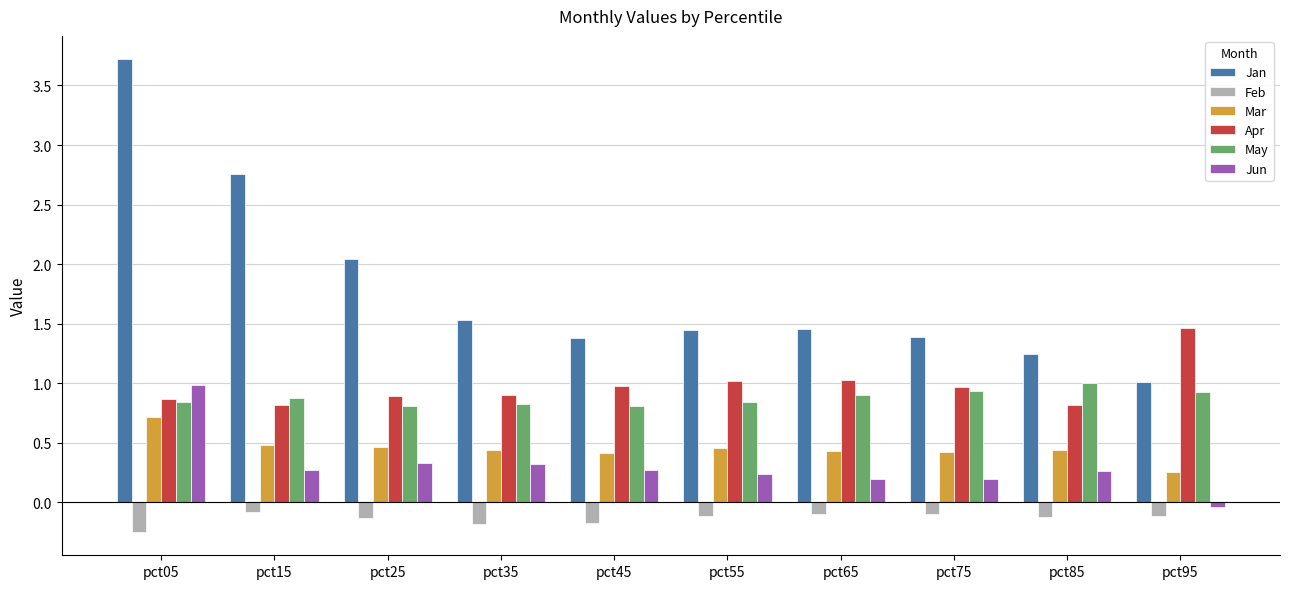

What is the approximate value of Apr at pct45?

1.0